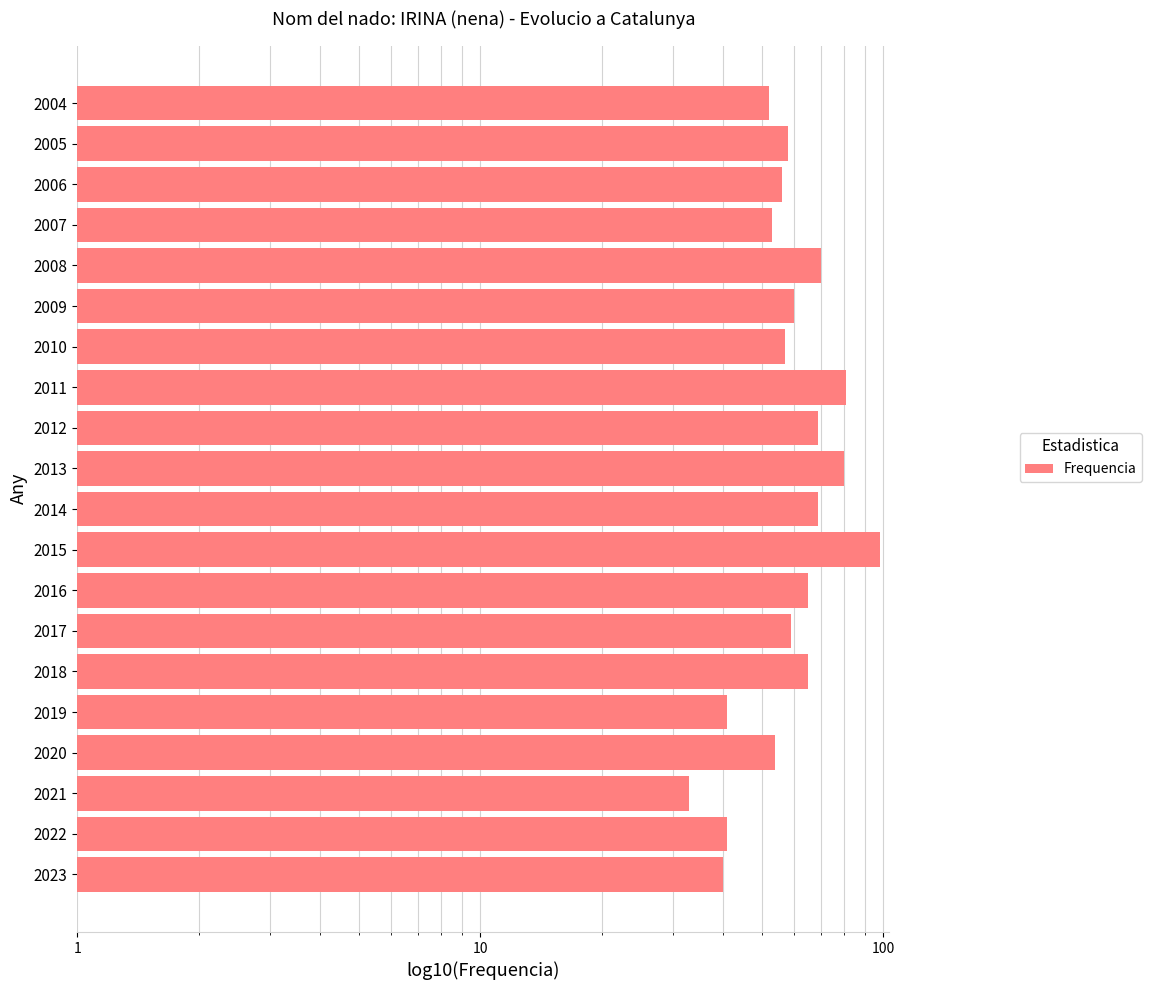

What is the difference between the values at 8 and 1?

57